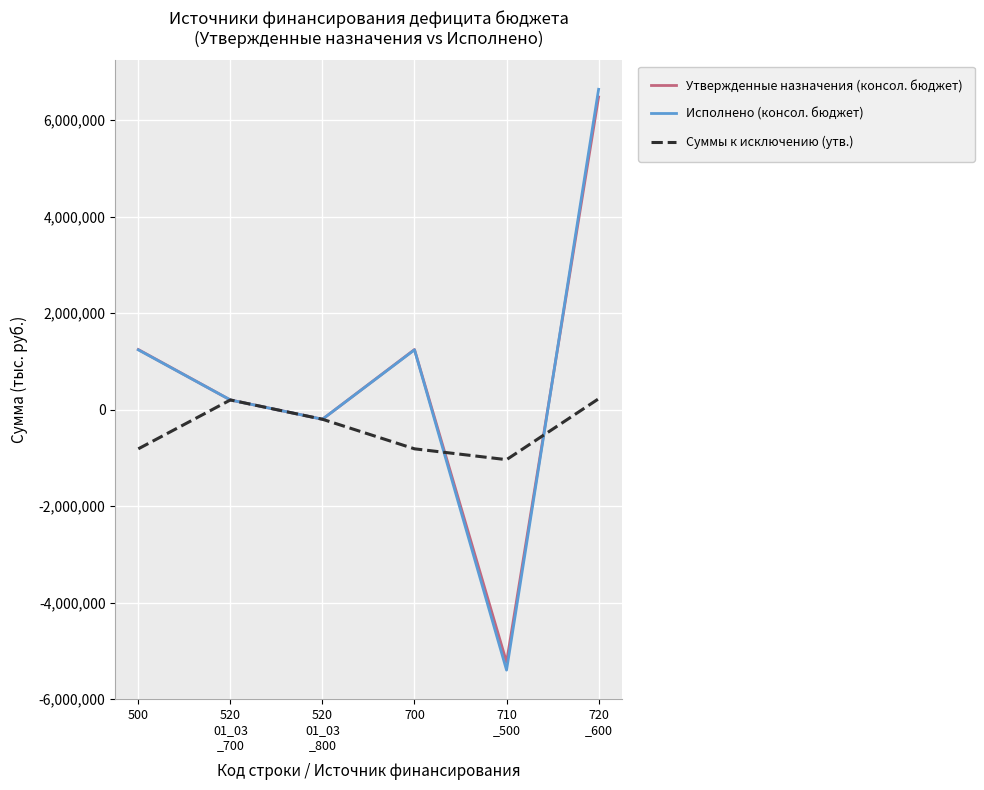

At which label does Исполнено (консол. бюджет) reach its peak?

720
_600